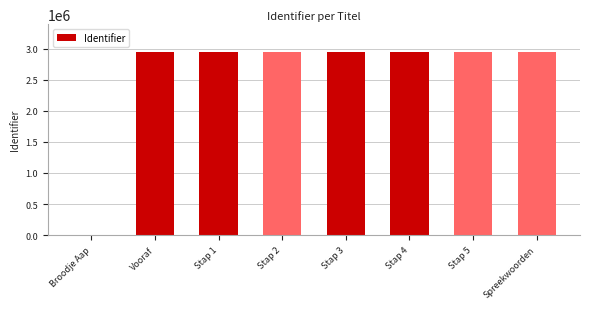

What is the sum of all values?

20646020